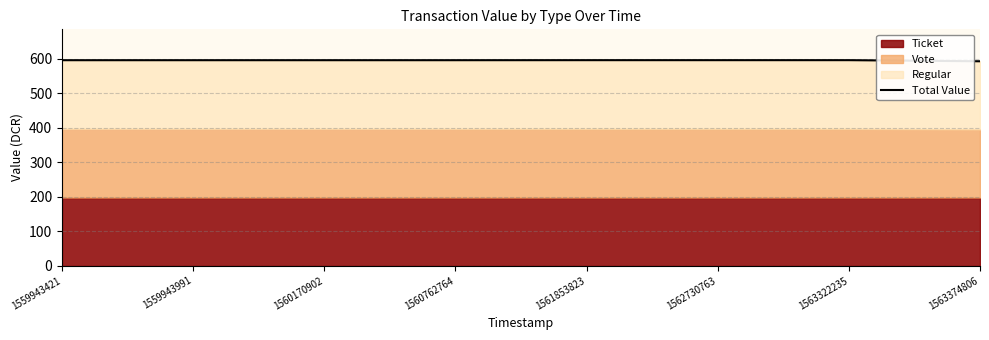

What is the value of the 7th point from the left?

595.2